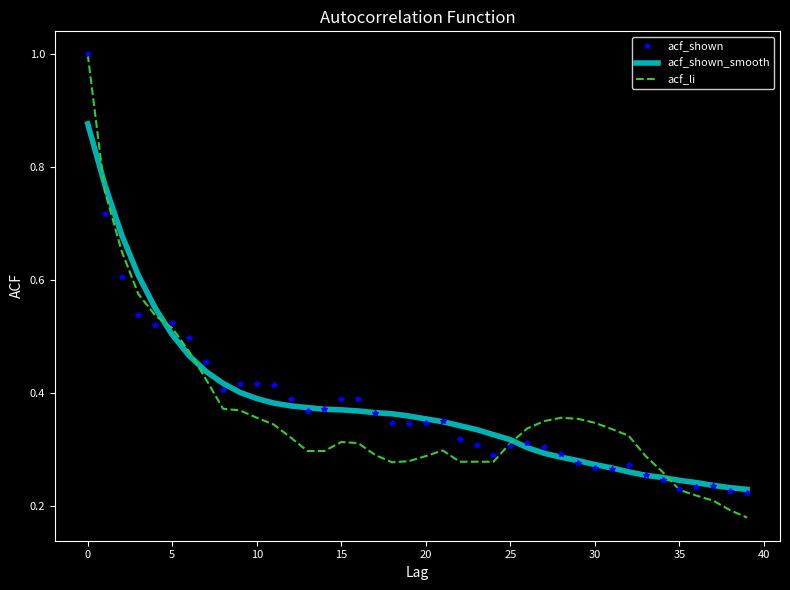

What is the maximum value for acf_shown?

1.0